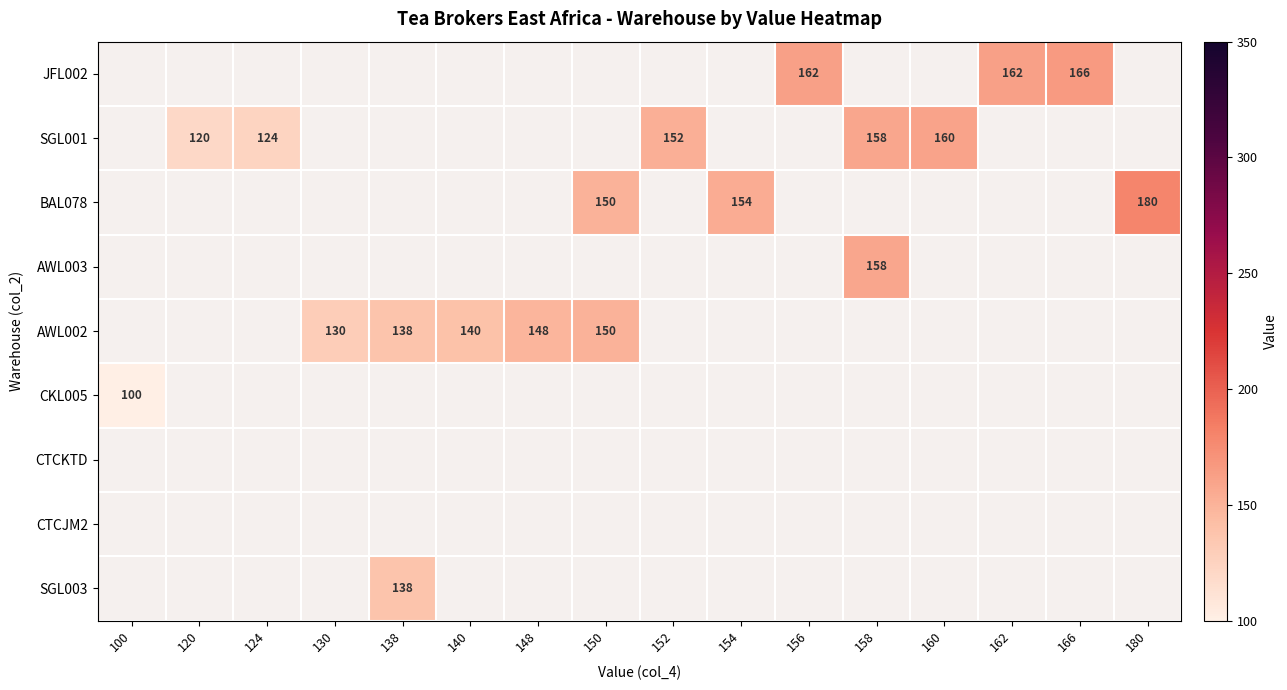

True or false: AWL002 has a value of 215 at 138.

False